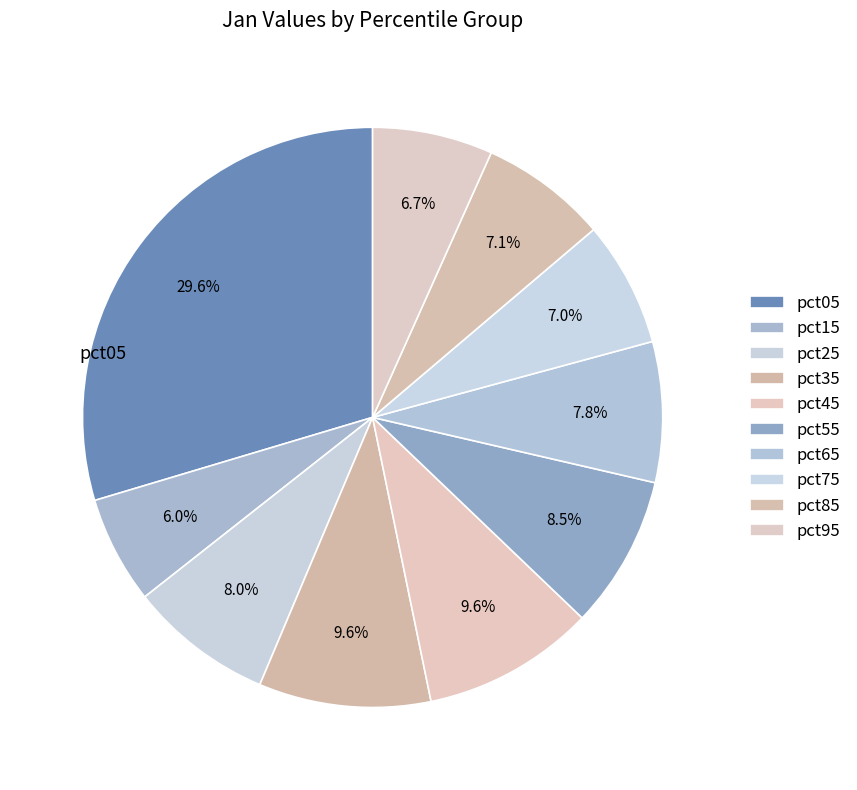

Count the number of slices in the pie.

10